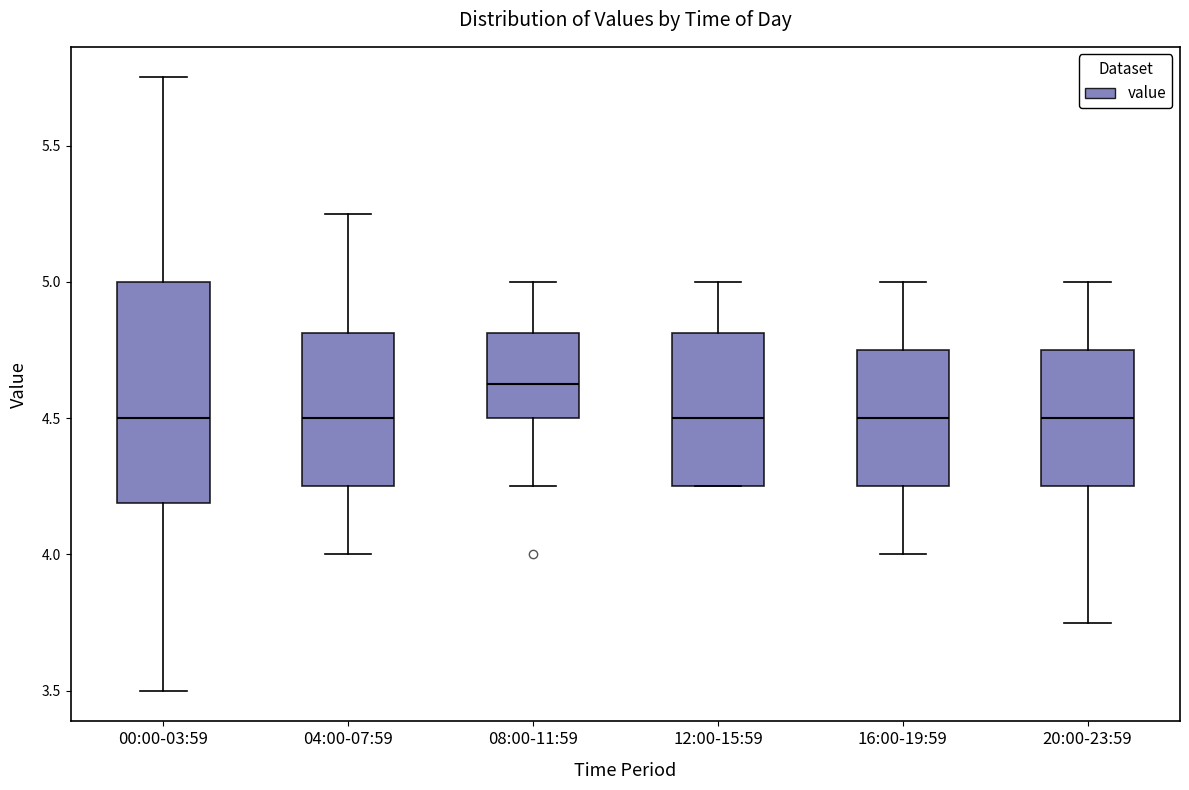

Comparing the boxes themselves (not the whiskers), which one is the tallest?

00:00-03:59